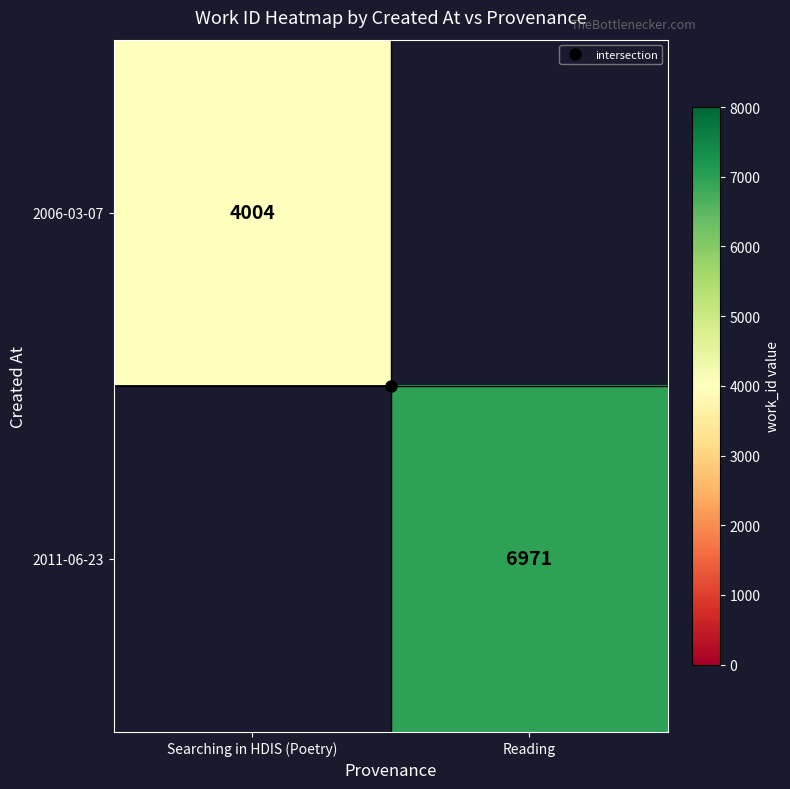

Which category has the highest value in the 2006-03-07 series?

Searching in HDIS (Poetry)